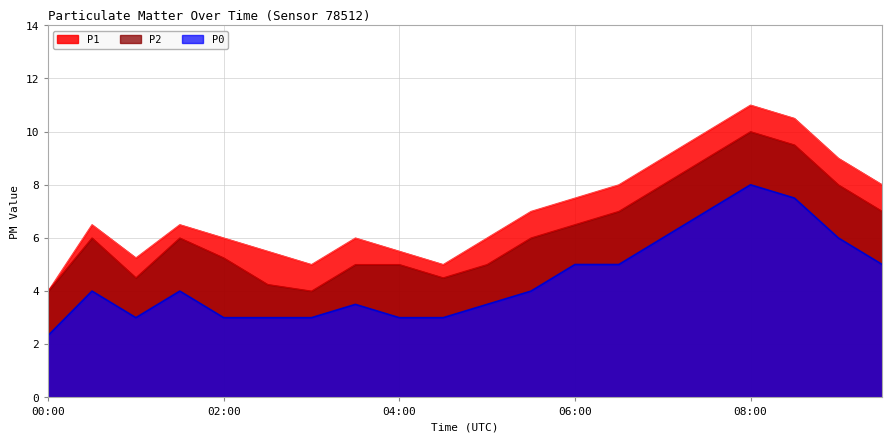

True or false: P1 has a value of 9.0 at 09:00.

True